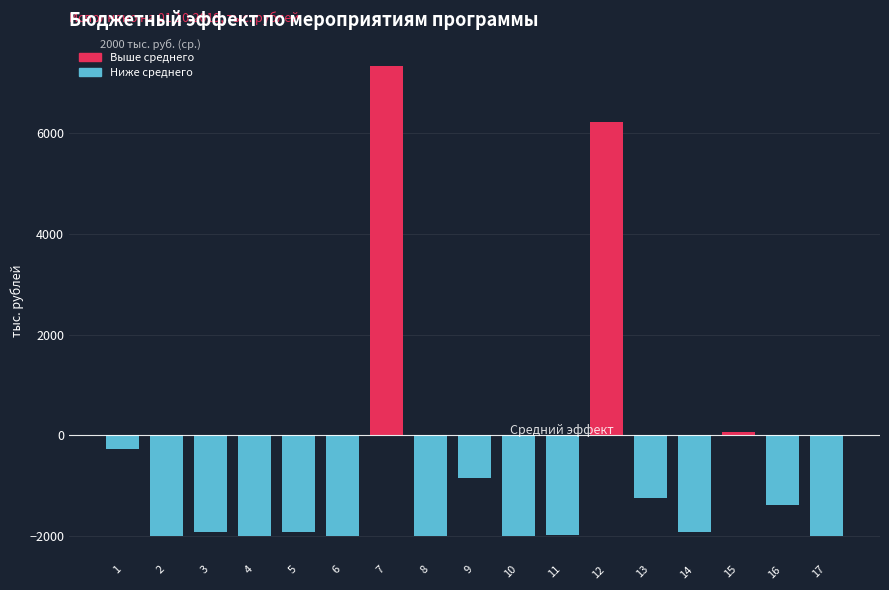

What is the difference between the maximum and second lowest values?

9337.4